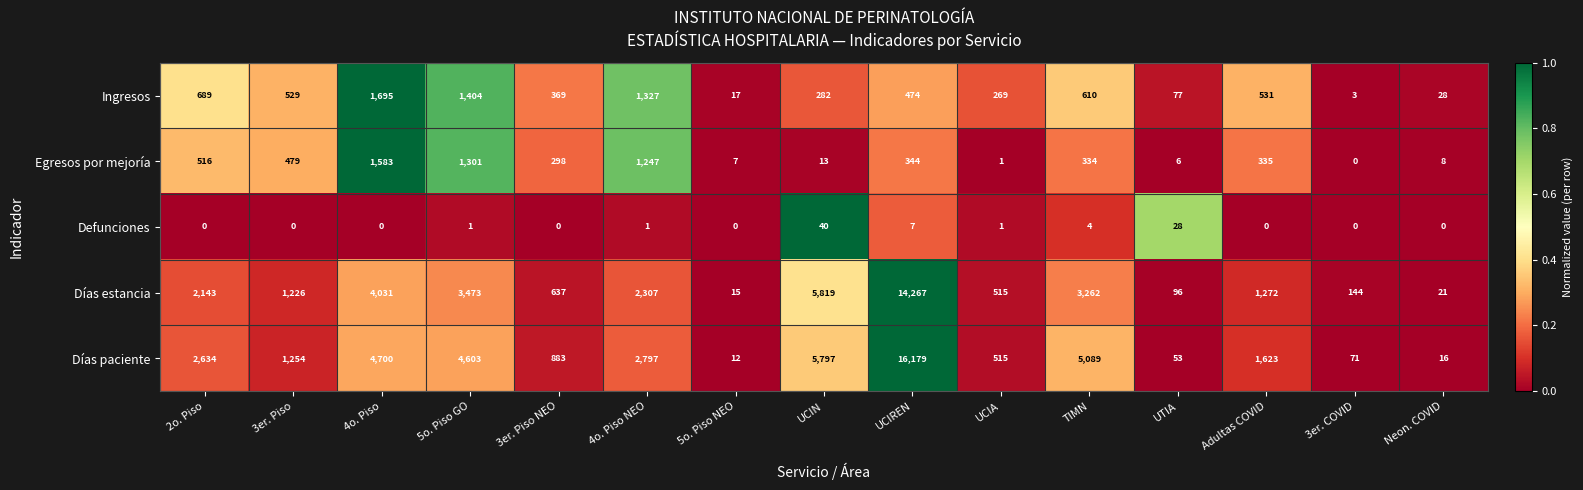

Which series has the largest total across all categories?

Días paciente